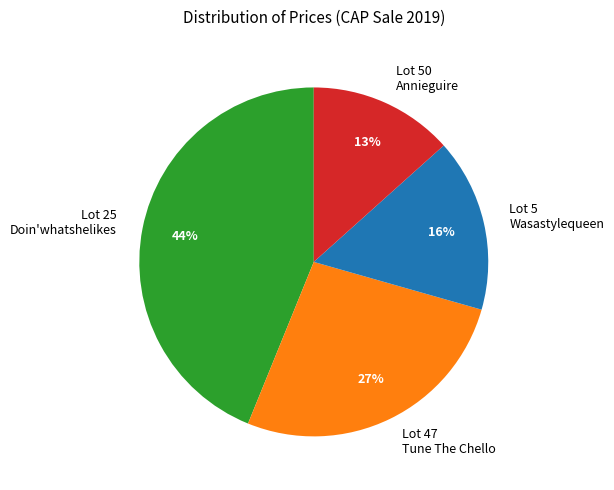

What percentage is the Lot 47 Tune The Chello slice, to the nearest percent?

27%